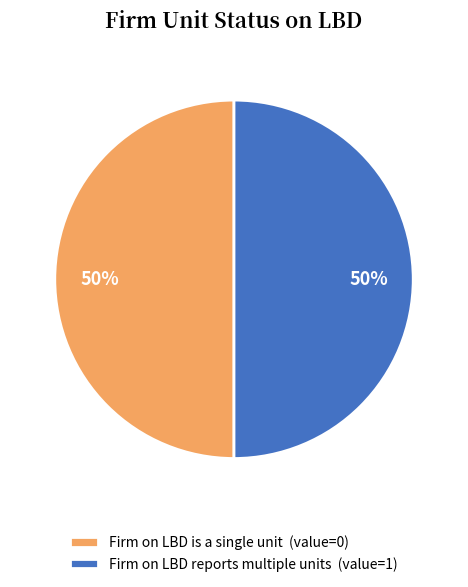

The Firm on LBD reports multiple units (value=1) slice represents 40% of the pie. True or false?

False